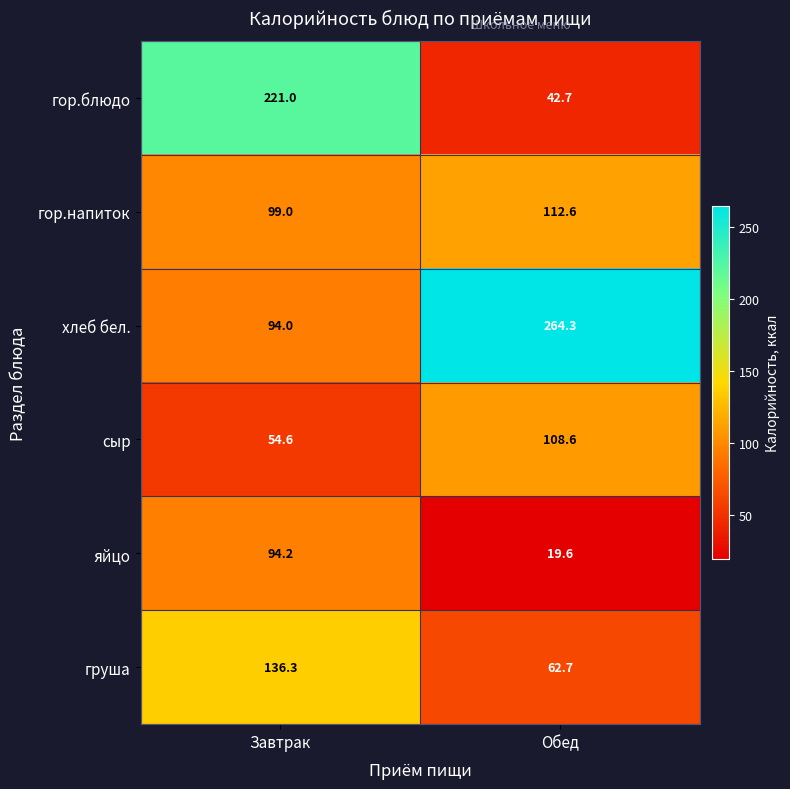

Reading right to left, extract all data points from this chart.

гор.блюдо: 42.7	221.0
гор.напиток: 112.6	99.0
хлеб бел.: 264.3	94.0
сыр: 108.6	54.6
яйцо: 19.6	94.2
груша: 62.7	136.3